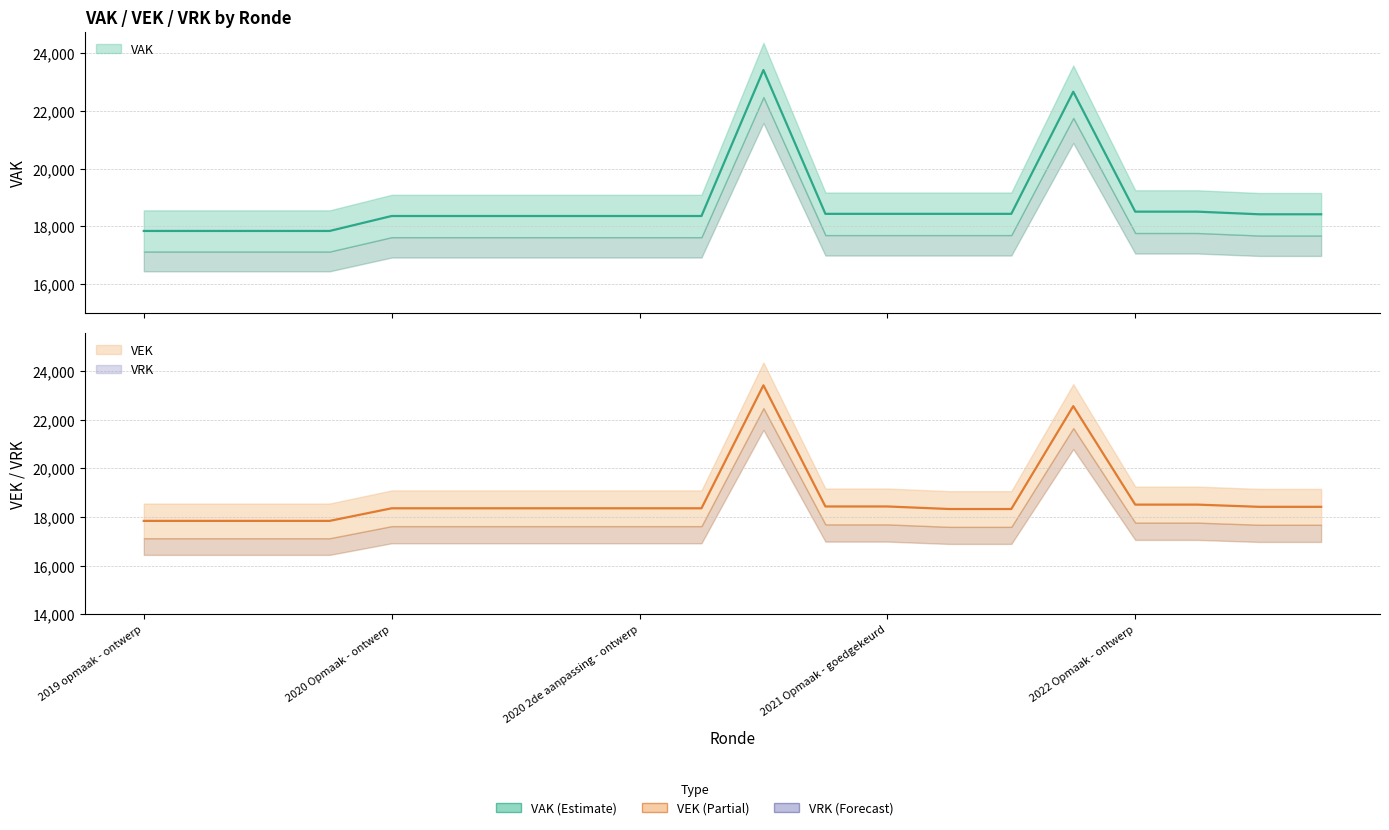

Does the chart display data point markers on the line(s)?

No